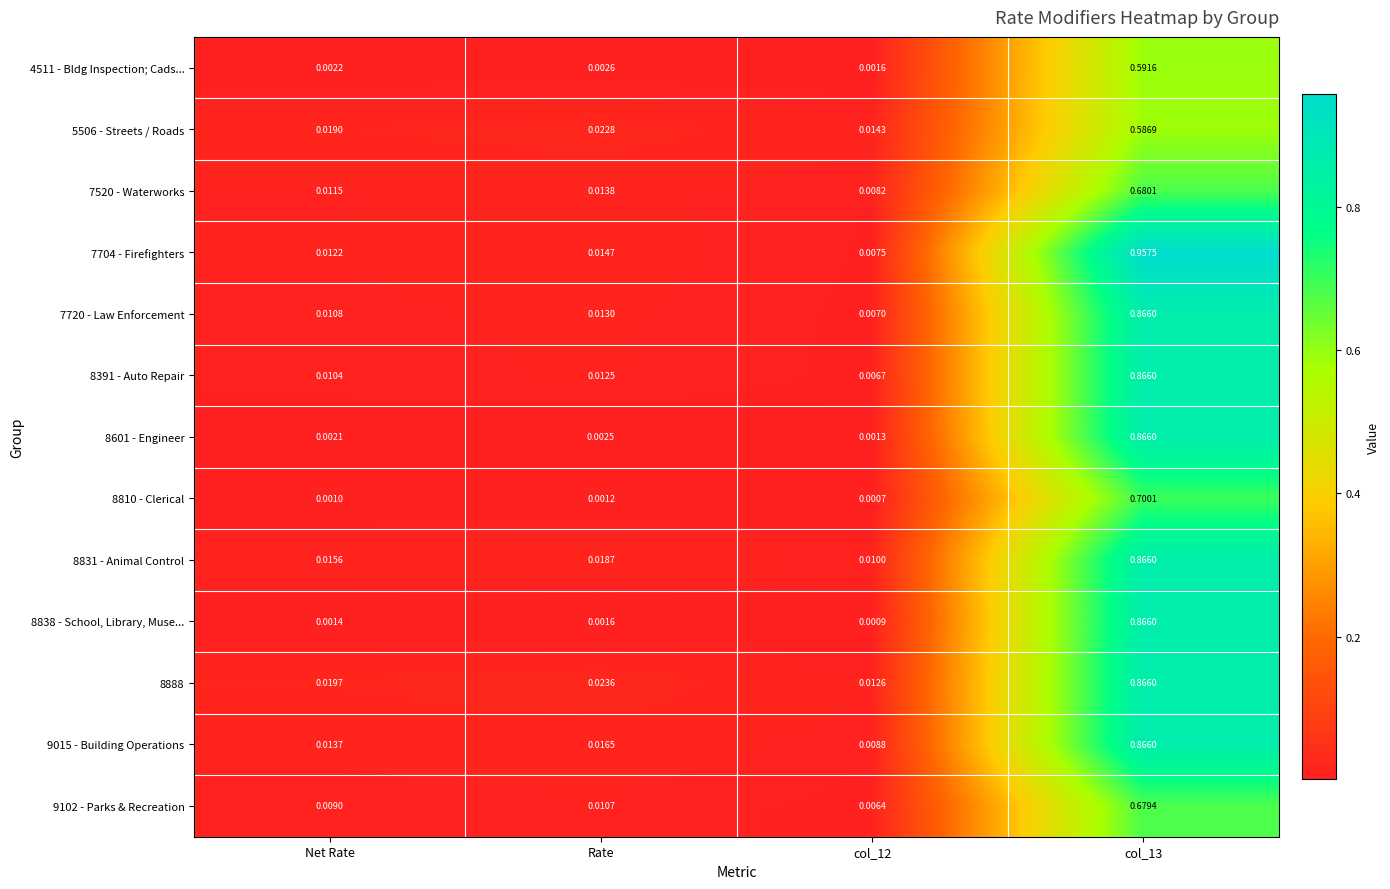

Is the value of 4511 - Bldg Inspection; Cads... at Rate greater than the value of 7520 - Waterworks at Rate?

No